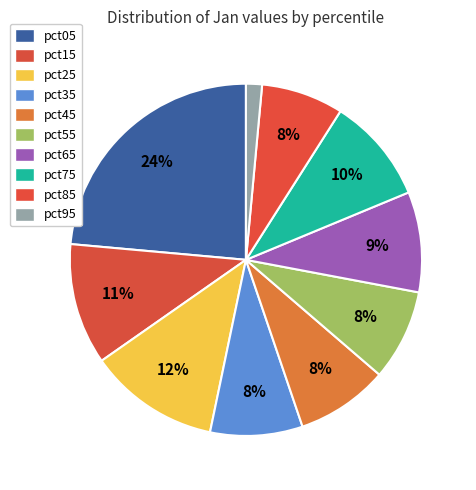

Which slice is the largest?

pct05